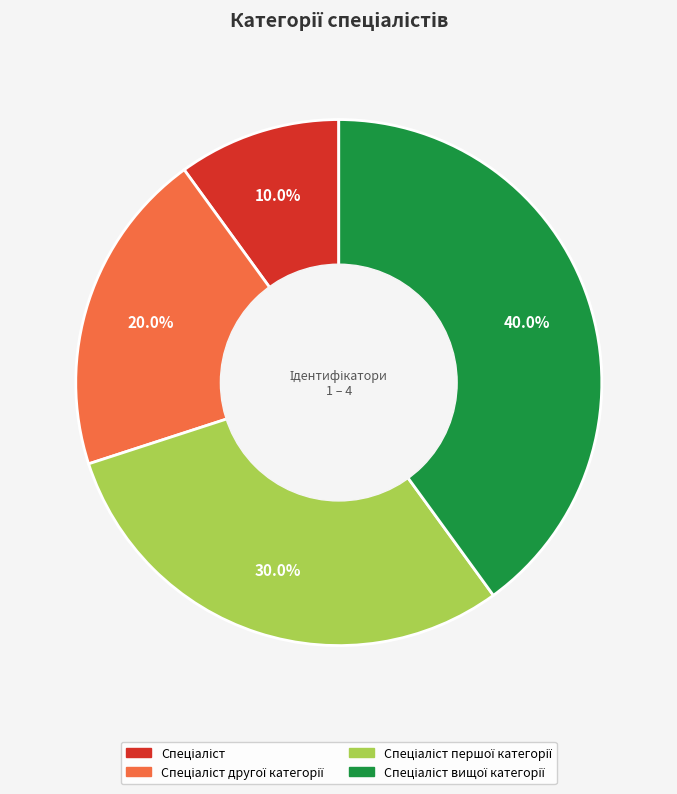

Does any single category account for the majority?

No